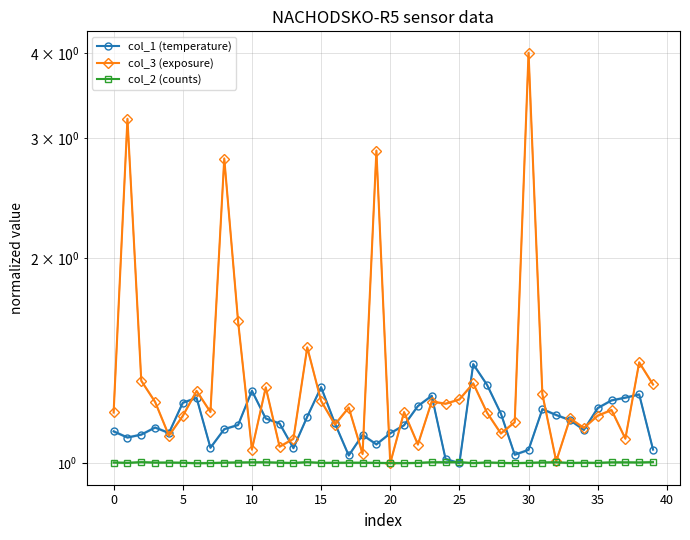

What is the label of the 2nd point from the right?

38